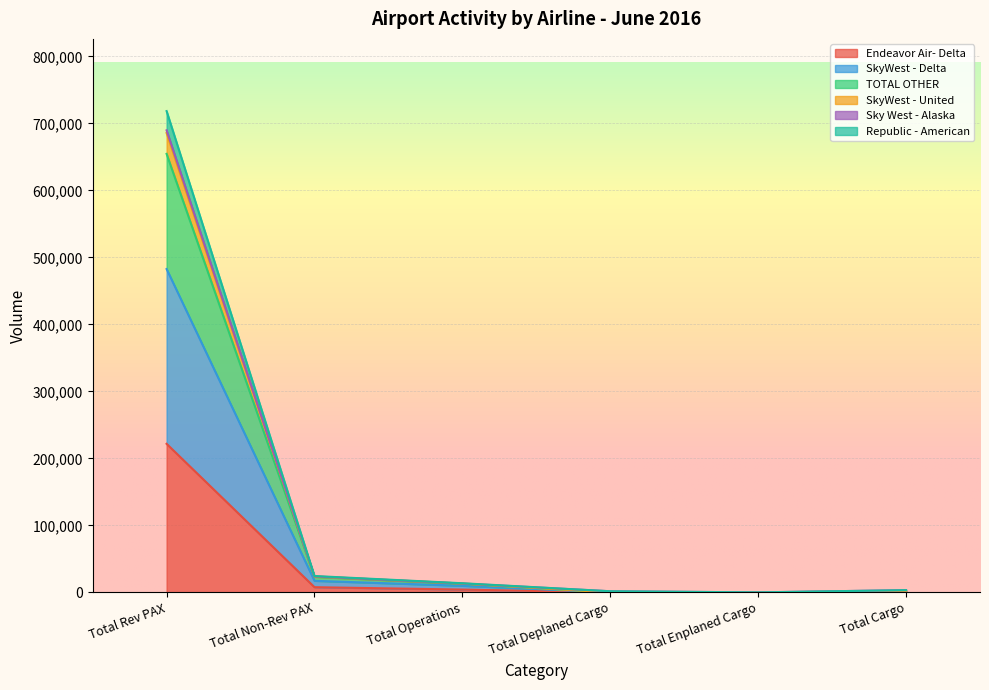

How many categories are shown in the chart?

6